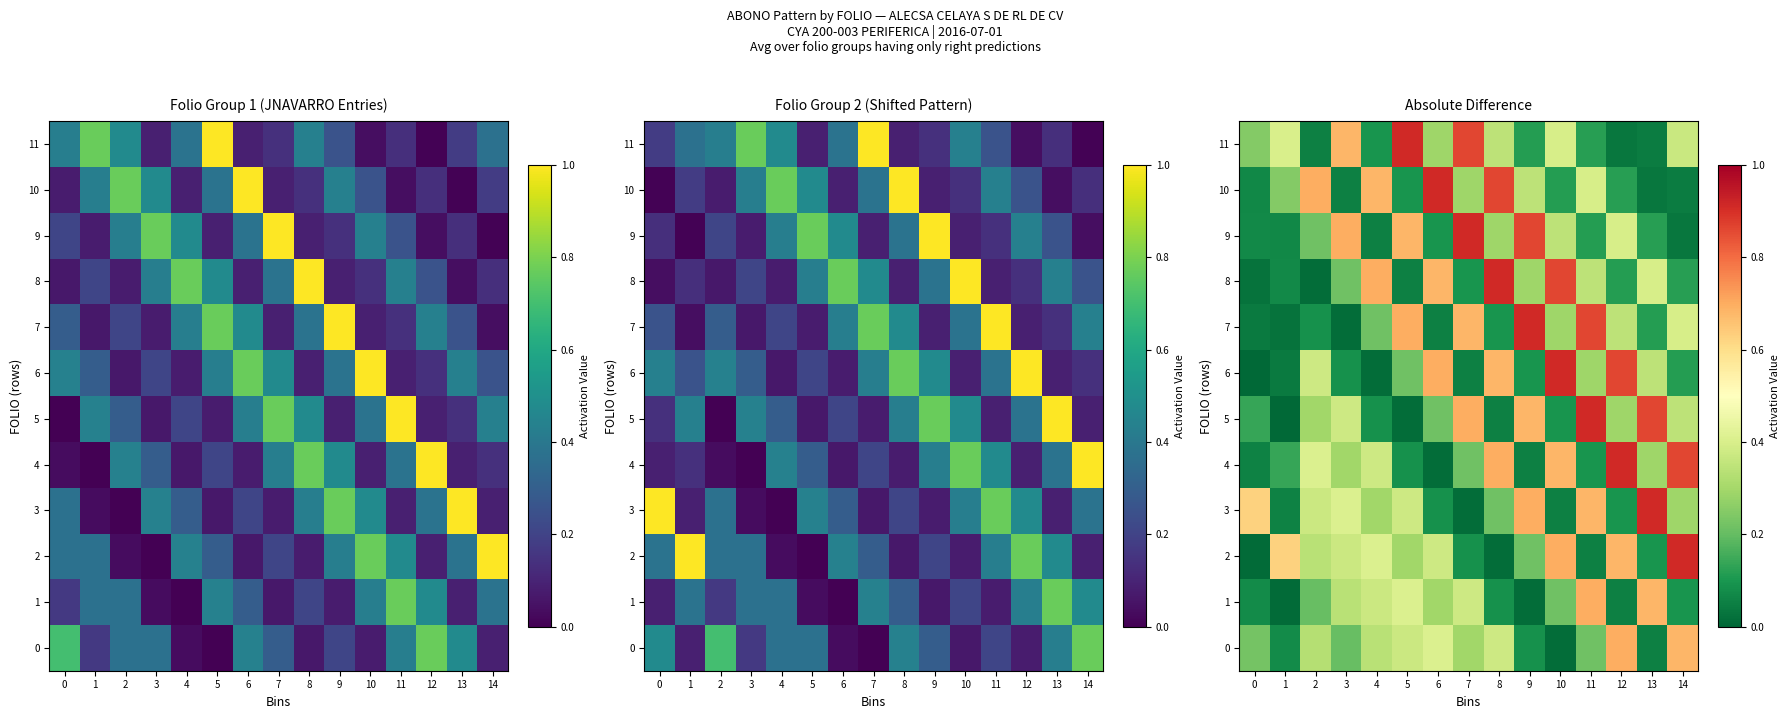

The value of 2 at 12 is 0.4. True or false?

False